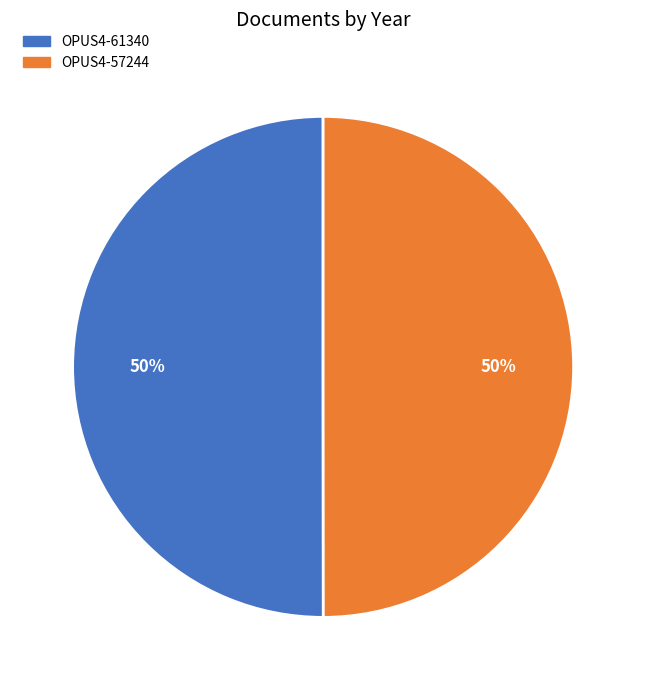

Count the number of slices in the pie.

2